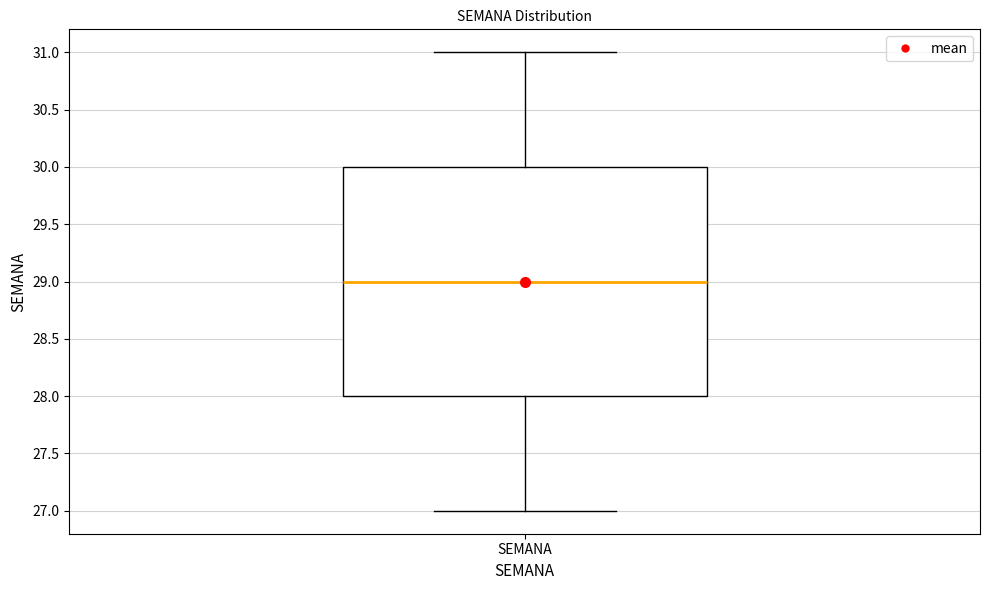

Where does the median line of the box for SEMANA sit on the y-axis? The values are not printed on the chart, so give them approximately, as read against the axis.

29